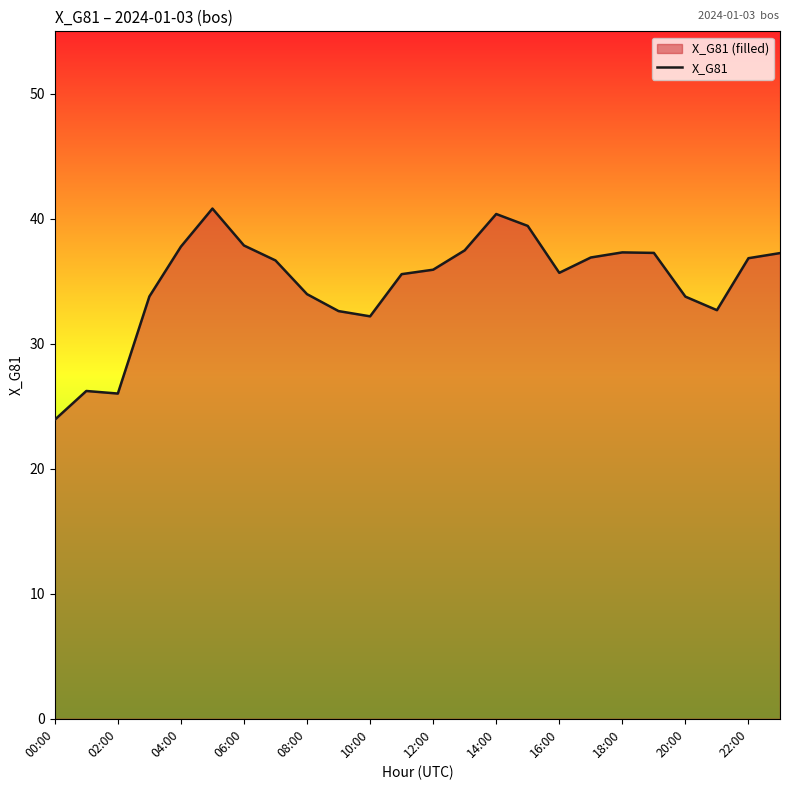

How many data points are less than 36?

12